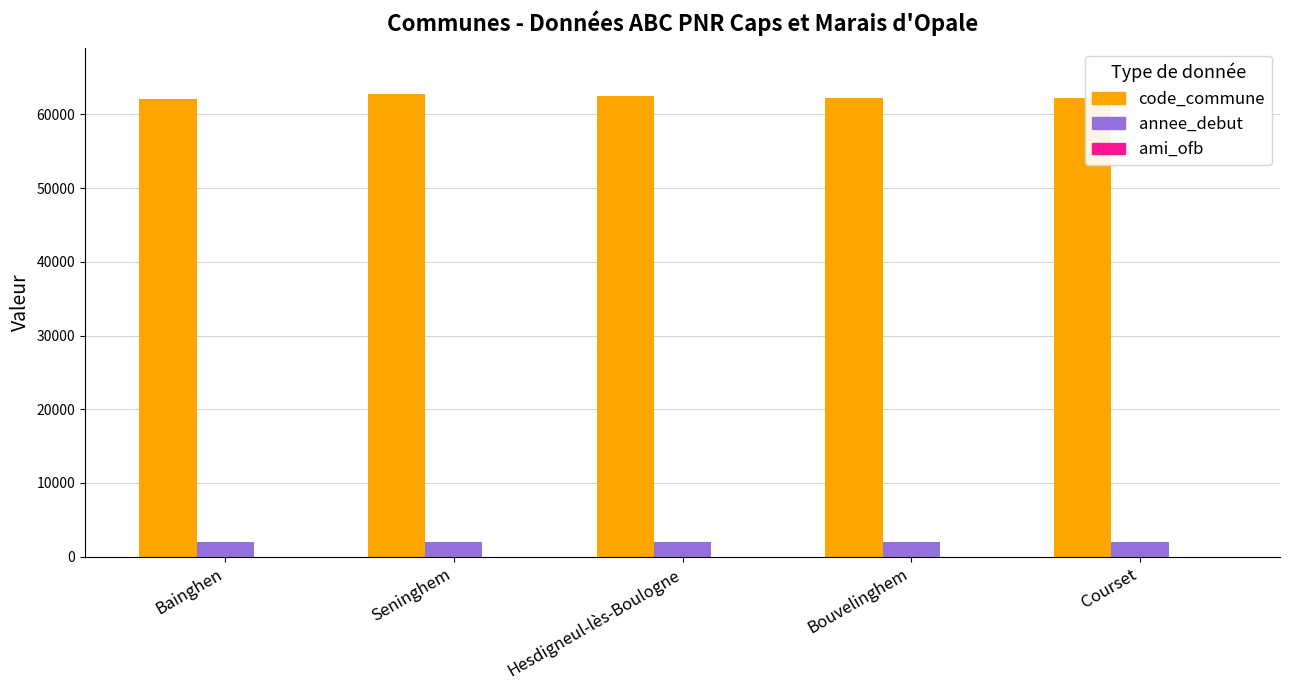

Is it true that code_commune equals 62251 at Courset?

True